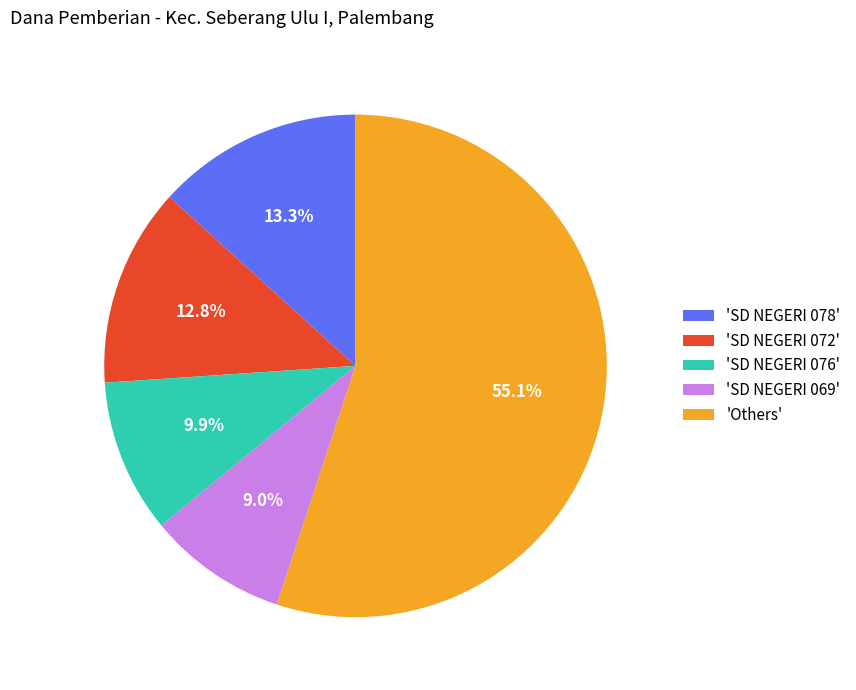

To the nearest percent, what is the average slice percentage?

20%